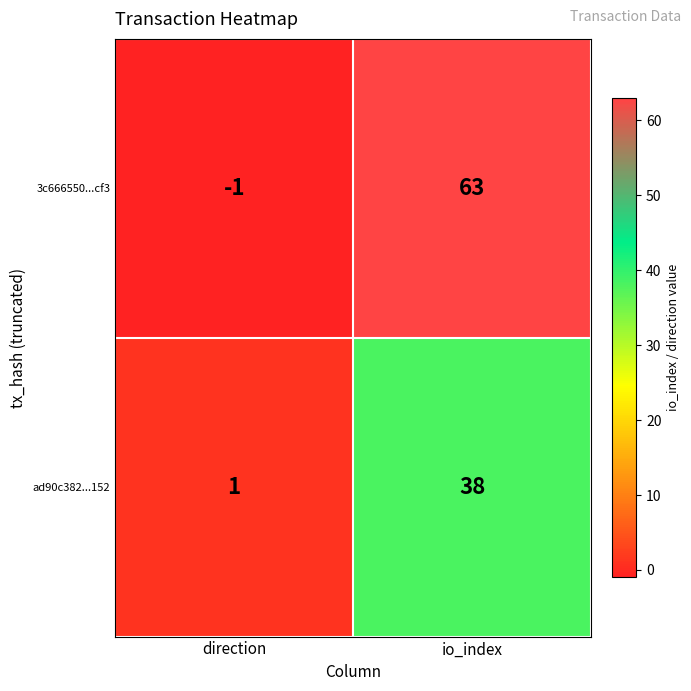

Rank the series at io_index from lowest to highest value.

ad90c382...152, 3c666550...cf3